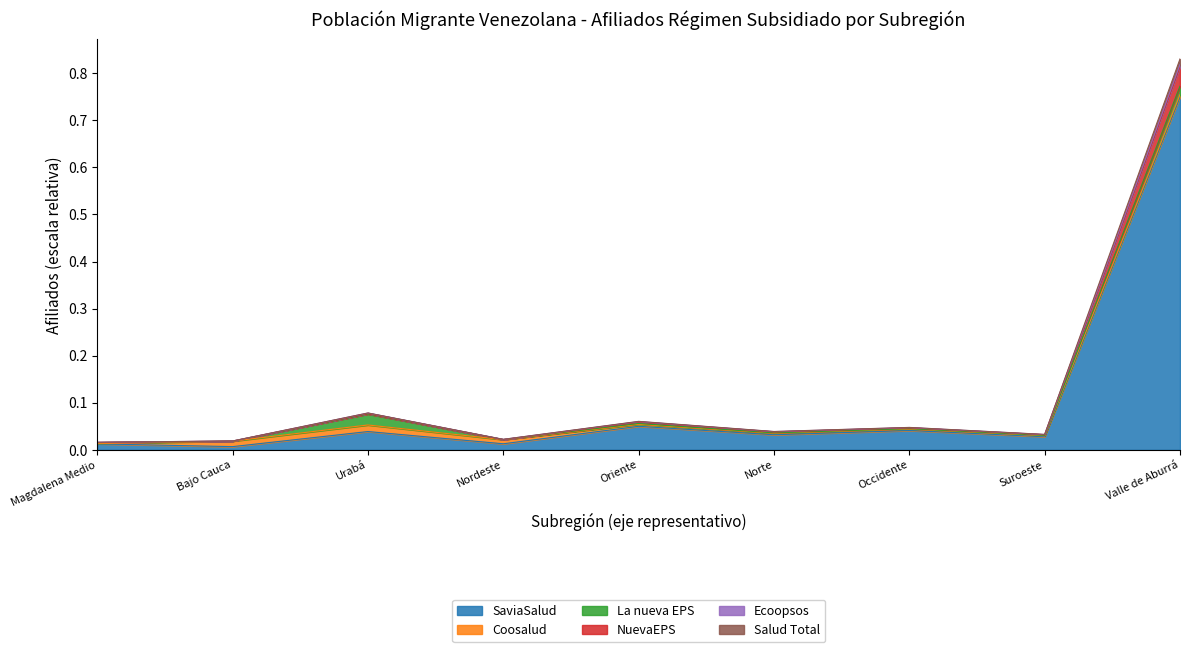

At which category is the sum across all series the highest?

Valle de Aburrá